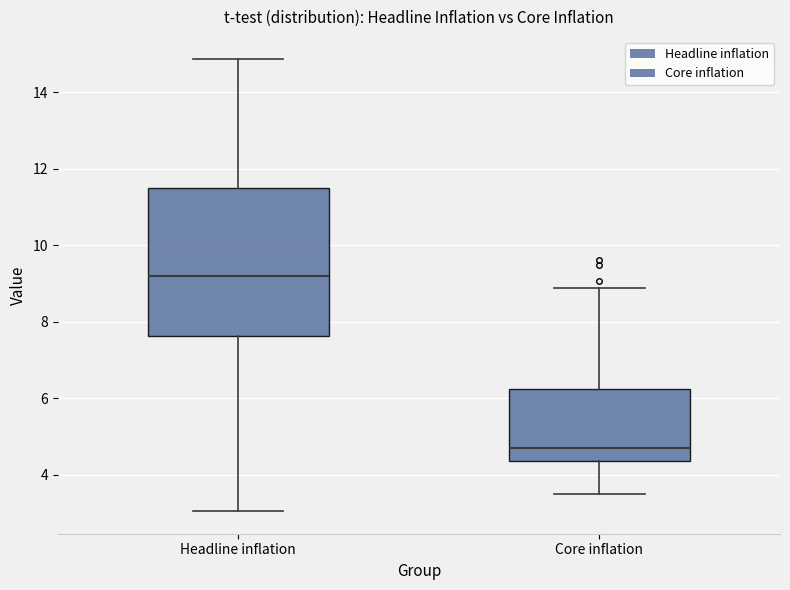

Reading left to right, read every box against the y-axis: the position of its median line, the range the box covers, and the ends of its whiskers. The values are not printed on the chart, so give them approximately, as read against the axis.

Headline inflation: median 9.2, box 7.6 to 11.6, whiskers 3.0 to 14.8
Core inflation: median 4.6, box 4.4 to 6.2, whiskers 3.4 to 8.8